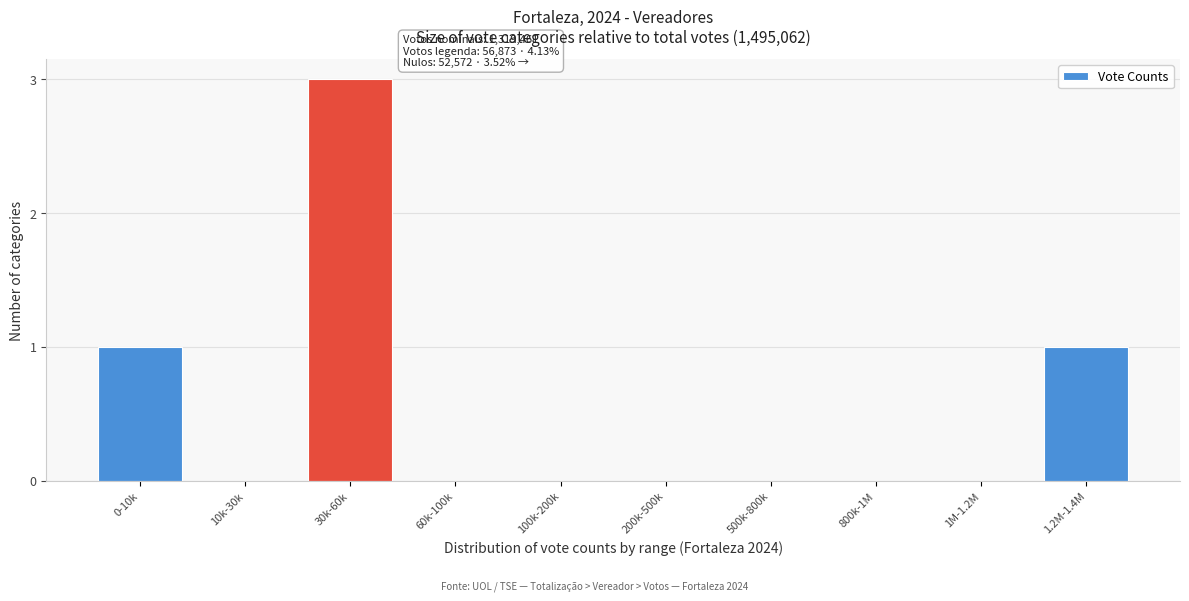

Reading right to left, transcribe all the data shown in this chart.

1.2M-1.4M=1	1M-1.2M=0	800k-1M=0	500k-800k=0	200k-500k=0	100k-200k=0	60k-100k=0	30k-60k=3	10k-30k=0	0-10k=1